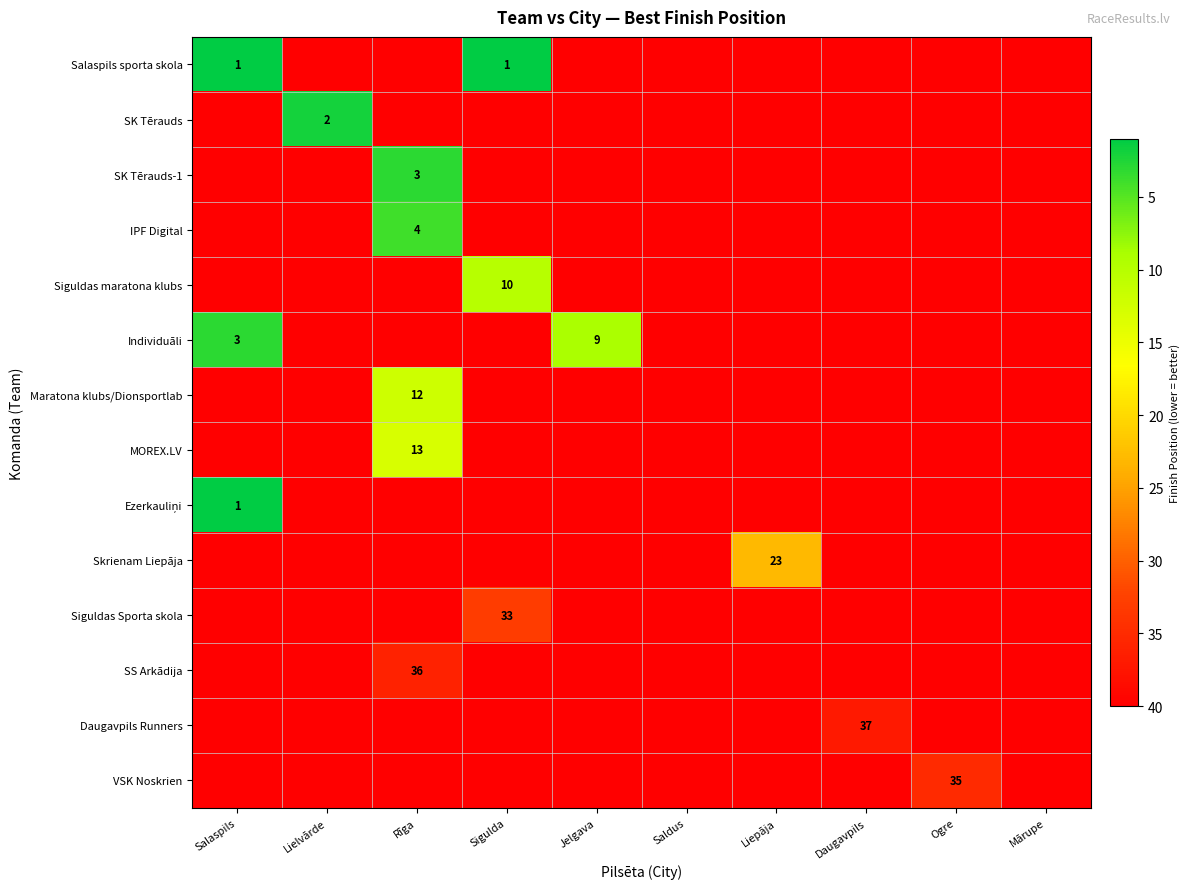

The Siguldas Sporta skola series shows 33 at Sigulda. True or false?

True